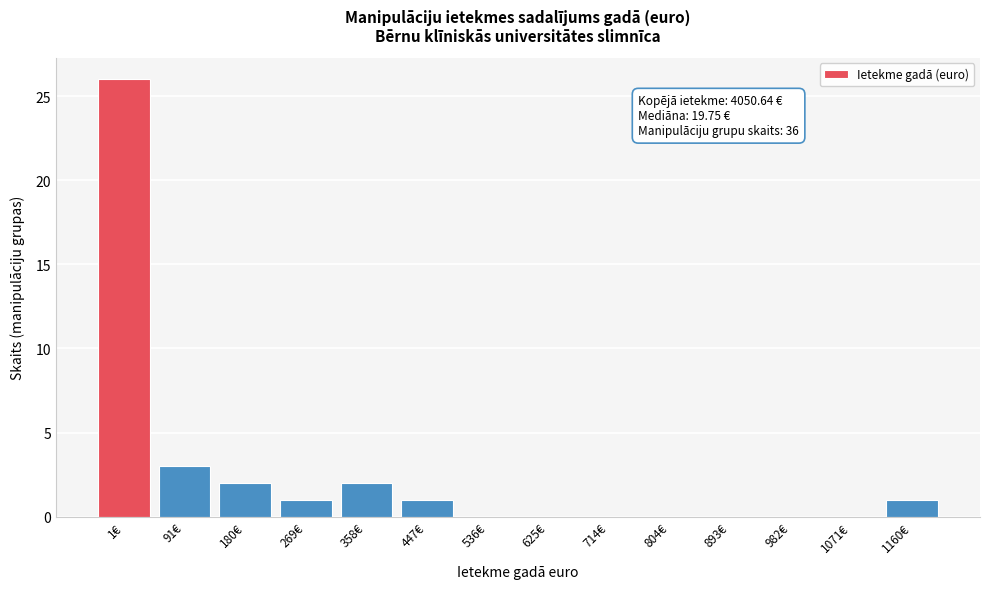

Reading left to right, list all the values displayed in this chart.

1€=26	91€=3	180€=2	269€=1	358€=2	447€=1	536€=0	625€=0	714€=0	804€=0	893€=0	982€=0	1071€=0	1160€=1